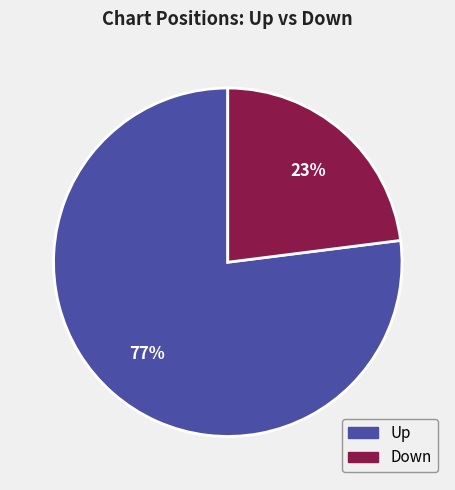

To the nearest percent, what is the average slice percentage?

50%